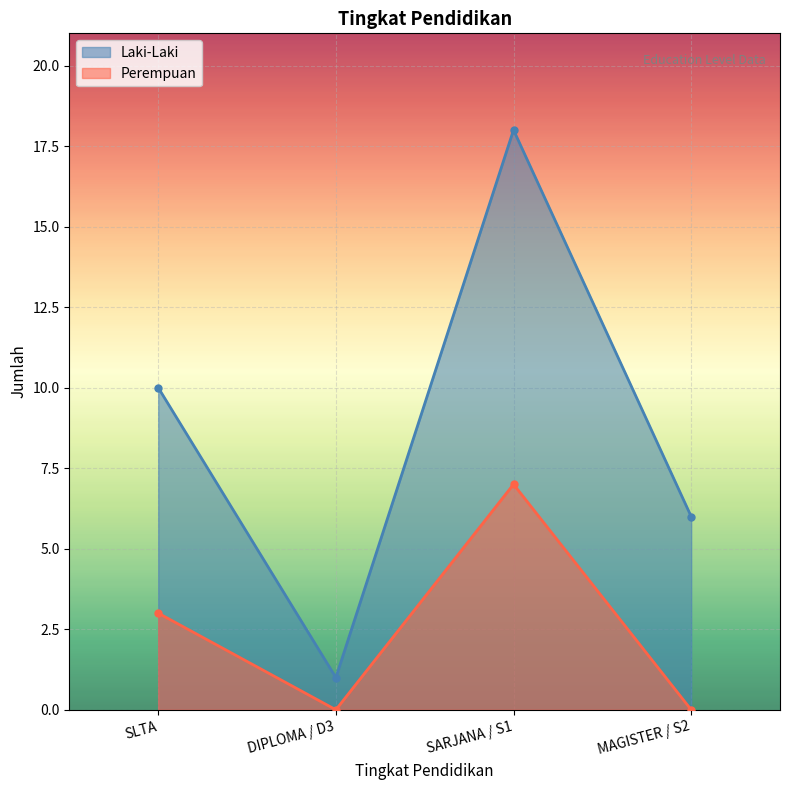

True or false: Laki-Laki and Perempuan intersect in this chart.

False